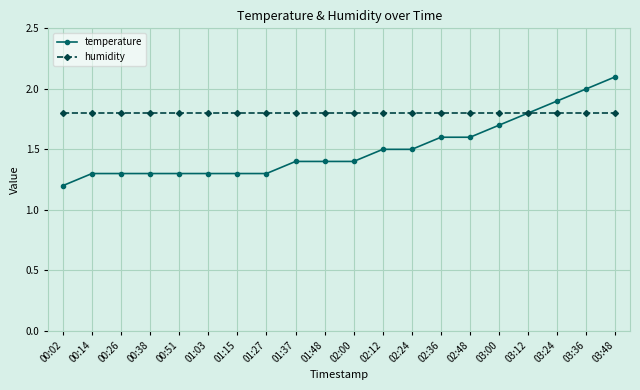

At which label does temperature reach its minimum?

00:02